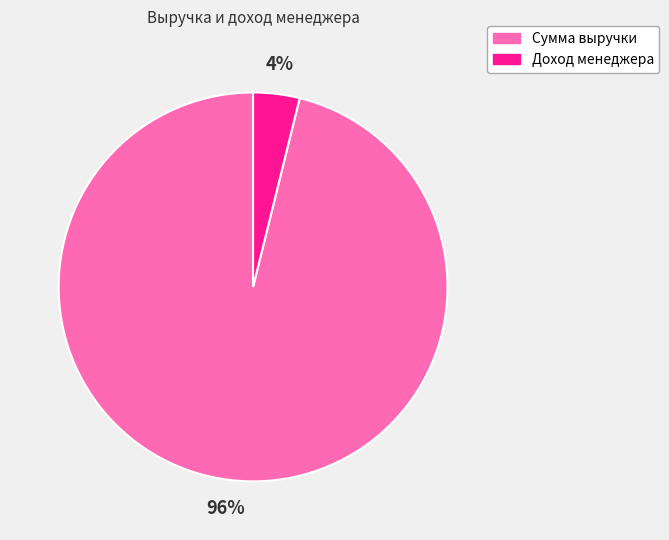

The Сумма выручки slice represents 85% of the pie. True or false?

False